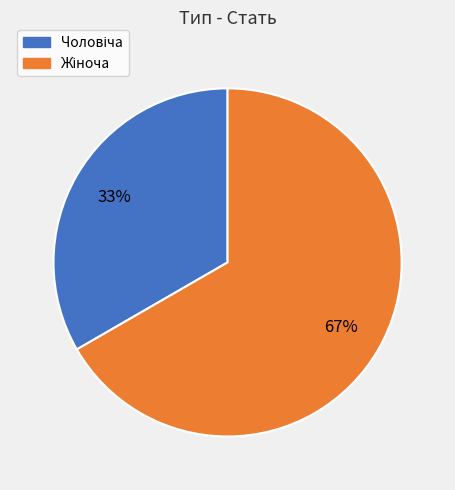

To the nearest percent, what is the average slice percentage?

50%